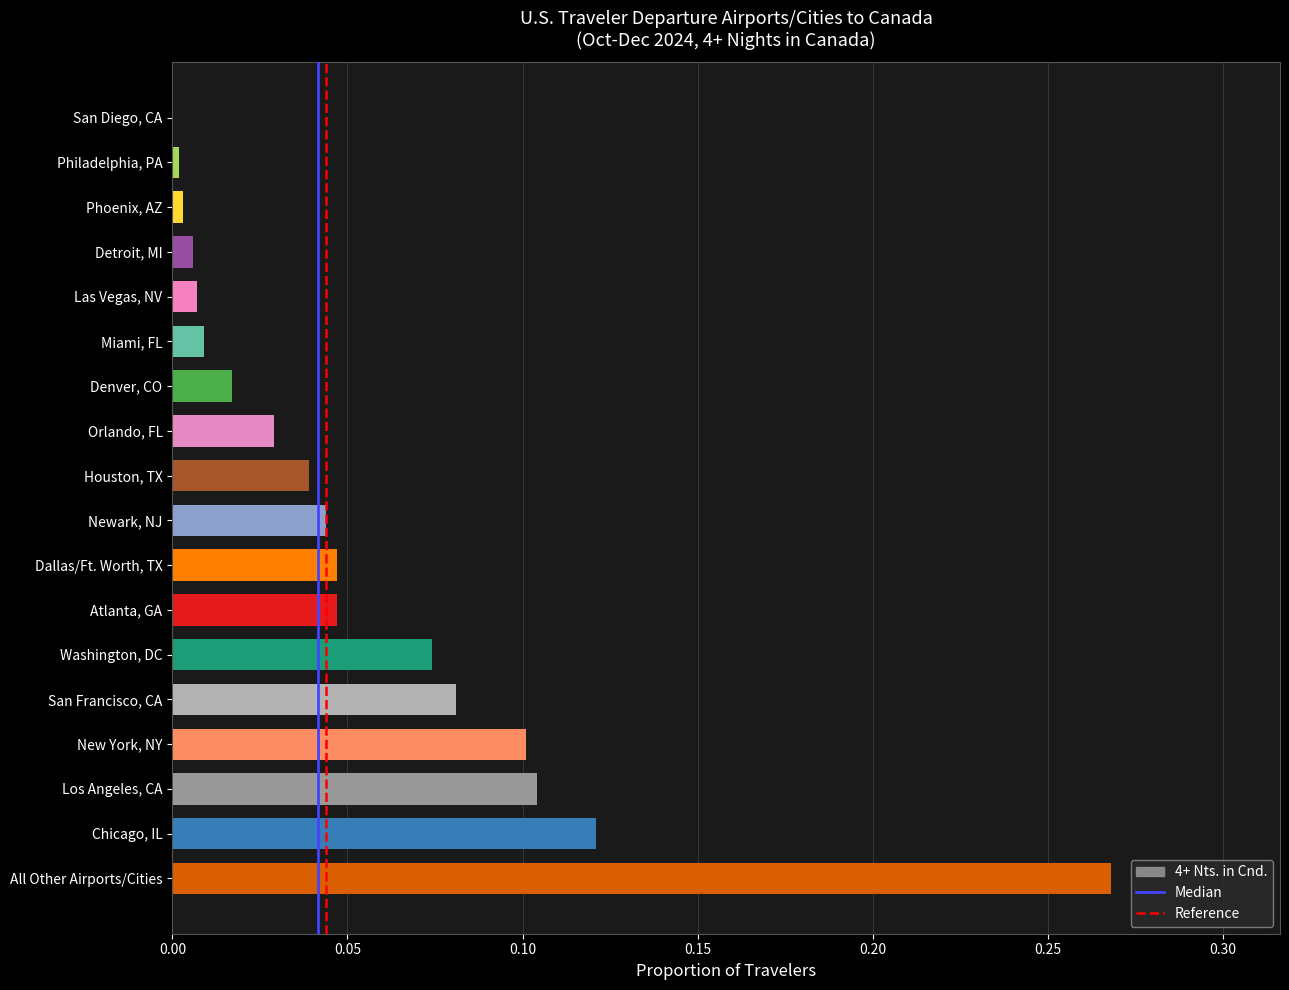

The chart shows a value of 0.0 at Las Vegas, NV. True or false?

True